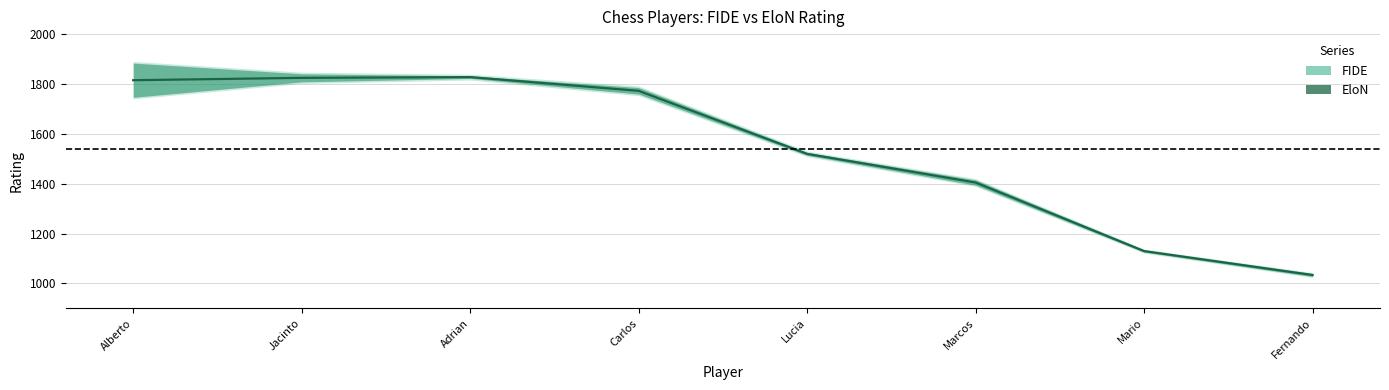

Does the chart have visible grid lines?

Yes